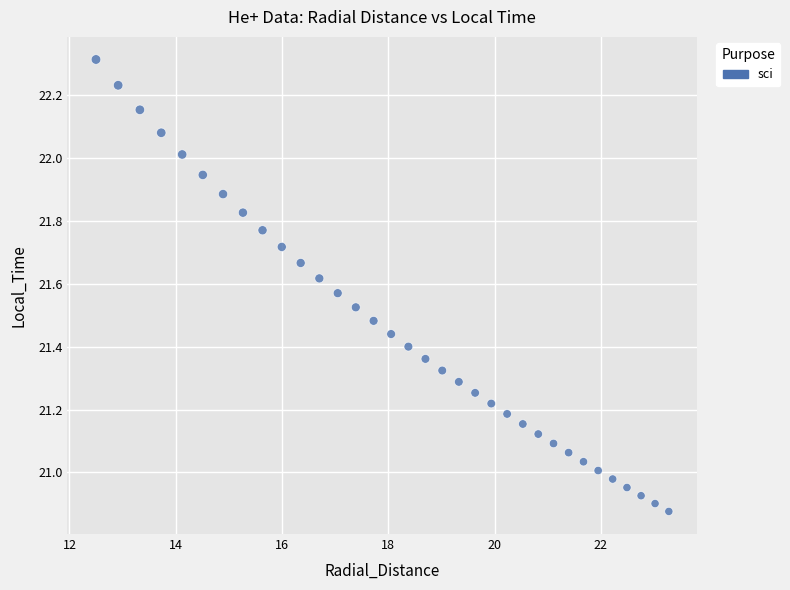

What is the range of X values (max minus min)?

10.8